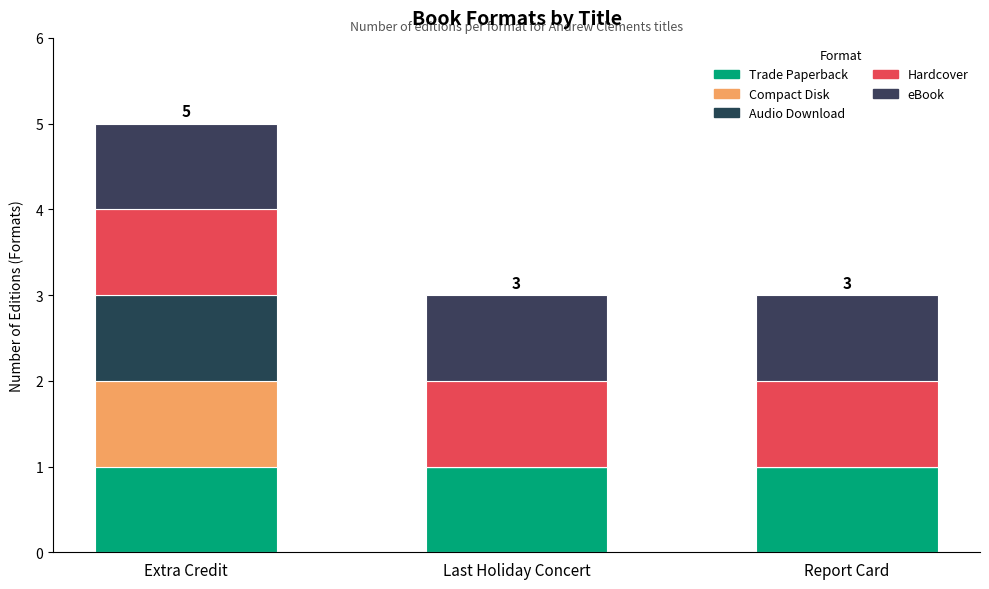

What is the label of the 3rd bar from the left?

Report Card